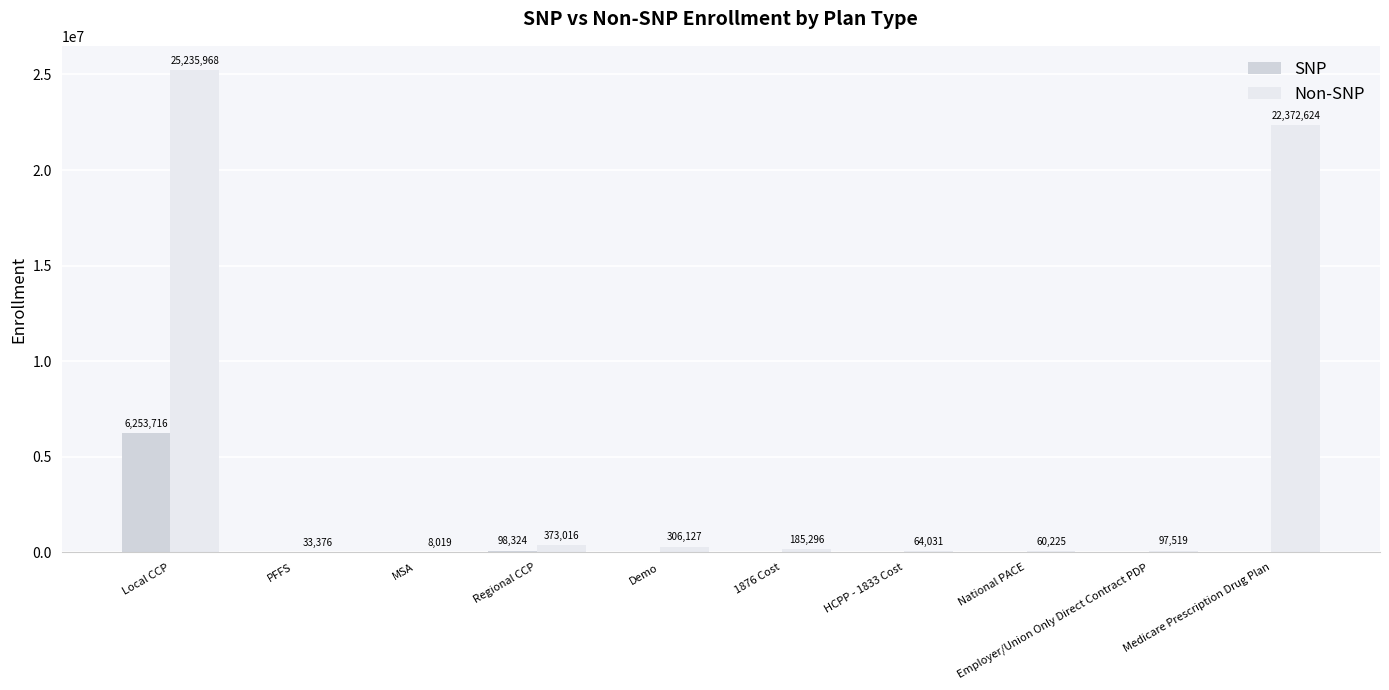

What position from the left is 1876 Cost?

6